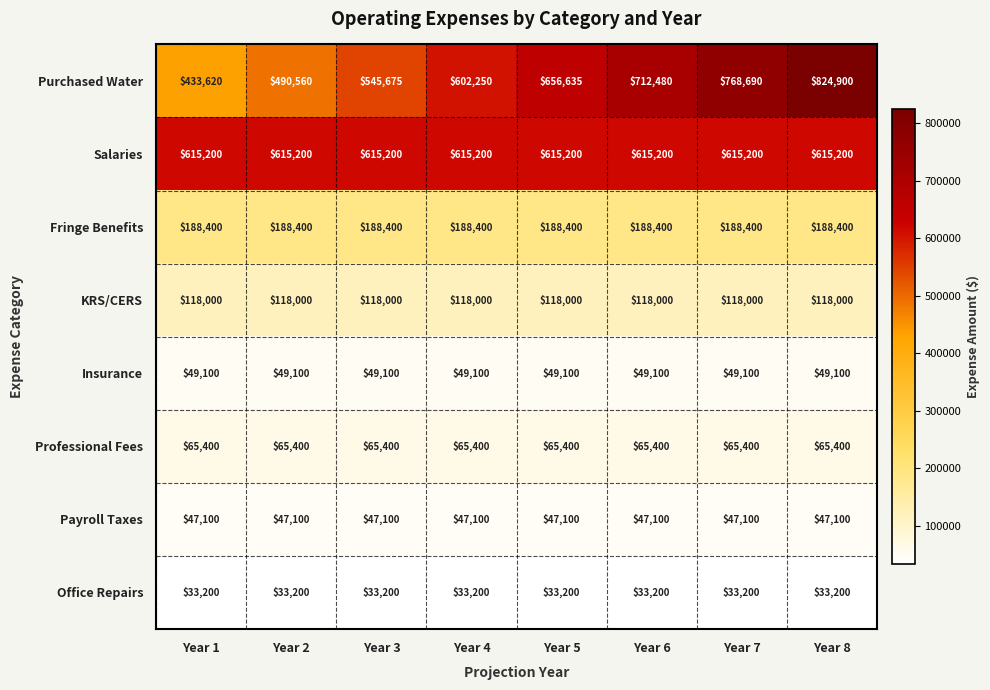

What is the approximate value of Salaries at Year 2?

615200